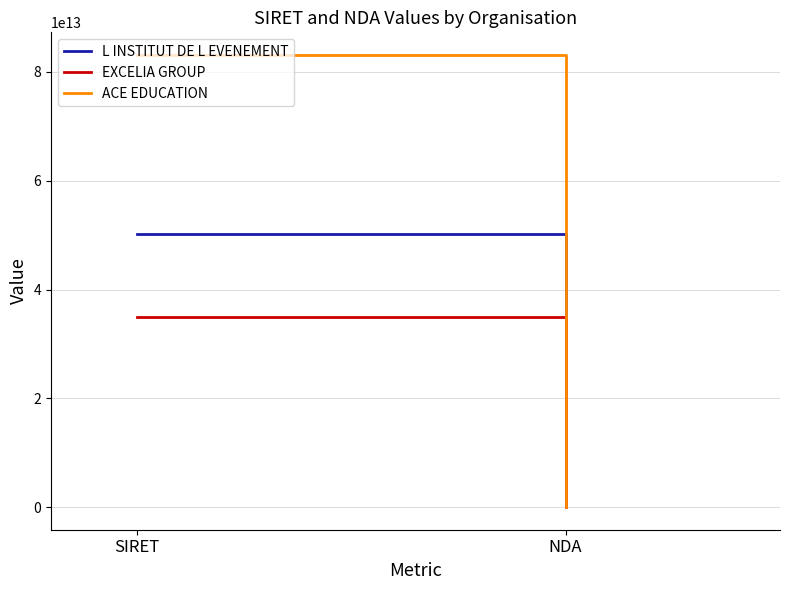

What position from the left is SIRET?

1